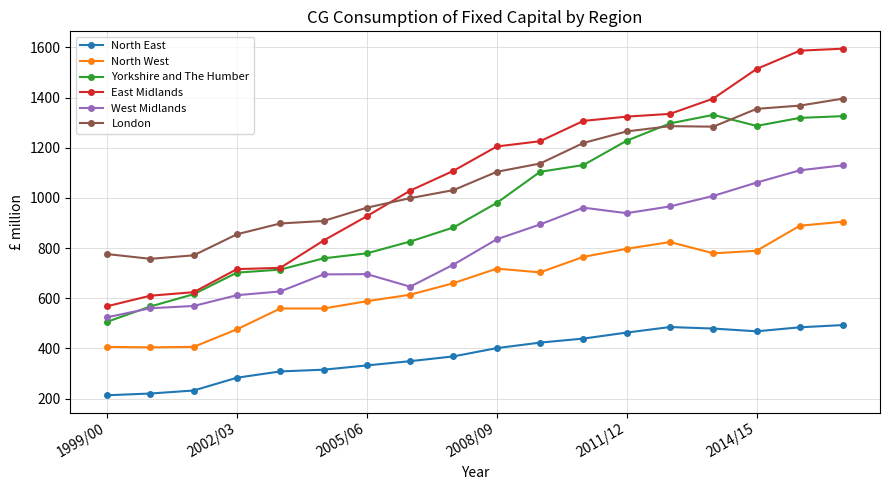

What is the value of the West Midlands point at the 17th from the left?

1110